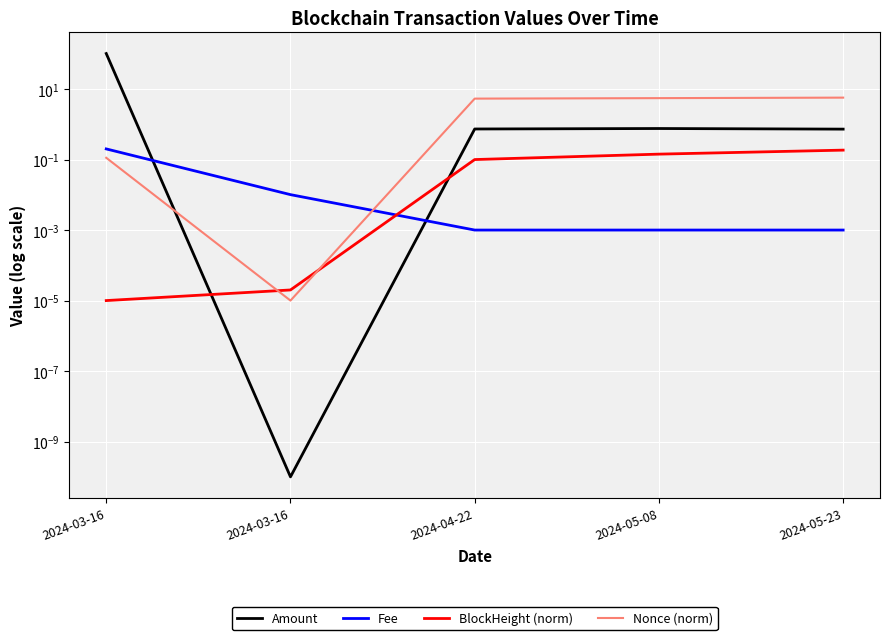

Which series ends up on top after the final intersection of BlockHeight (norm) and Amount?

Amount